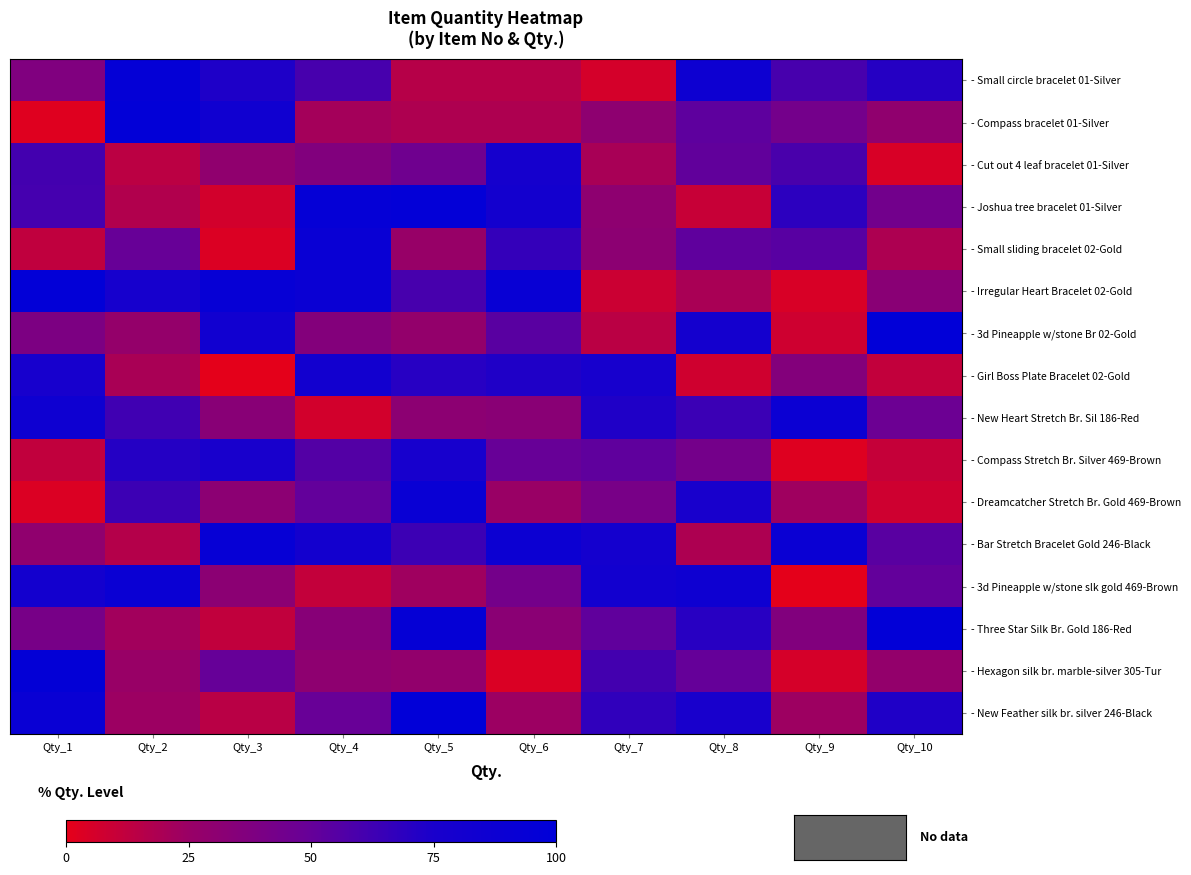

Reading left to right, what are all the values shown in this chart?

- Small circle bracelet 01-Silver: Qty_1=37.5	Qty_2=95.1	Qty_3=73.2	Qty_4=59.9	Qty_5=15.6	Qty_6=15.6	Qty_7=5.8	Qty_8=86.6	Qty_9=60.1	Qty_10=70.8
- Compass bracelet 01-Silver: Qty_1=2.1	Qty_2=97.0	Qty_3=83.2	Qty_4=21.2	Qty_5=18.2	Qty_6=18.3	Qty_7=30.4	Qty_8=52.5	Qty_9=43.2	Qty_10=29.1
- Cut out 4 leaf bracelet 01-Silver: Qty_1=61.2	Qty_2=13.9	Qty_3=29.2	Qty_4=36.6	Qty_5=45.6	Qty_6=78.5	Qty_7=20.0	Qty_8=51.4	Qty_9=59.2	Qty_10=4.6
- Joshua tree bracelet 01-Silver: Qty_1=60.8	Qty_2=17.1	Qty_3=6.5	Qty_4=94.9	Qty_5=96.6	Qty_6=80.8	Qty_7=30.5	Qty_8=9.8	Qty_9=68.4	Qty_10=44.0
- Small sliding bracelet 02-Gold: Qty_1=12.2	Qty_2=49.5	Qty_3=3.4	Qty_4=90.9	Qty_5=25.9	Qty_6=66.3	Qty_7=31.2	Qty_8=52.0	Qty_9=54.7	Qty_10=18.5
- Irregular Heart Bracelet 02-Gold: Qty_1=97.0	Qty_2=77.5	Qty_3=93.9	Qty_4=89.5	Qty_5=59.8	Qty_6=92.2	Qty_7=8.8	Qty_8=19.6	Qty_9=4.5	Qty_10=32.5
- 3d Pineapple w/stone Br 02-Gold: Qty_1=38.9	Qty_2=27.1	Qty_3=82.9	Qty_4=35.7	Qty_5=28.1	Qty_6=54.3	Qty_7=14.1	Qty_8=80.2	Qty_9=7.5	Qty_10=98.7
- Girl Boss Plate Bracelet 02-Gold: Qty_1=77.2	Qty_2=19.9	Qty_3=0.6	Qty_4=81.5	Qty_5=70.7	Qty_6=72.9	Qty_7=77.1	Qty_8=7.4	Qty_9=35.8	Qty_10=11.6
- New Heart Stretch Br. Sil 186-Red: Qty_1=86.3	Qty_2=62.3	Qty_3=33.1	Qty_4=6.4	Qty_5=31.1	Qty_6=32.5	Qty_7=73.0	Qty_8=63.8	Qty_9=88.7	Qty_10=47.2
- Compass Stretch Br. Silver 469-Brown: Qty_1=12.0	Qty_2=71.3	Qty_3=76.1	Qty_4=56.1	Qty_5=77.1	Qty_6=49.4	Qty_7=52.3	Qty_8=42.8	Qty_9=2.5	Qty_10=10.8
- Dreamcatcher Stretch Br. Gold 469-Brown: Qty_1=3.1	Qty_2=63.6	Qty_3=31.4	Qty_4=50.9	Qty_5=90.8	Qty_6=24.9	Qty_7=41.0	Qty_8=75.6	Qty_9=22.9	Qty_10=7.7
- Bar Stretch Bracelet Gold 246-Black: Qty_1=29.0	Qty_2=16.1	Qty_3=93.0	Qty_4=80.8	Qty_5=63.3	Qty_6=87.1	Qty_7=80.4	Qty_8=18.7	Qty_9=89.3	Qty_10=53.9
- 3d Pineapple w/stone slk gold 469-Brown: Qty_1=80.7	Qty_2=89.6	Qty_3=31.8	Qty_4=11.0	Qty_5=22.8	Qty_6=42.7	Qty_7=81.8	Qty_8=86.1	Qty_9=0.7	Qty_10=51.1
- Three Star Silk Br. Gold 186-Red: Qty_1=41.7	Qty_2=22.2	Qty_3=12.0	Qty_4=33.8	Qty_5=94.3	Qty_6=32.3	Qty_7=51.9	Qty_8=70.3	Qty_9=36.4	Qty_10=97.2
- Hexagon silk br. marble-silver 305-Tur: Qty_1=96.2	Qty_2=25.2	Qty_3=49.7	Qty_4=30.1	Qty_5=28.5	Qty_6=3.7	Qty_7=61.0	Qty_8=50.3	Qty_9=5.1	Qty_10=27.9
- New Feather silk br. silver 246-Black: Qty_1=90.8	Qty_2=24.0	Qty_3=14.5	Qty_4=48.9	Qty_5=98.6	Qty_6=24.2	Qty_7=67.2	Qty_8=76.2	Qty_9=23.8	Qty_10=72.8